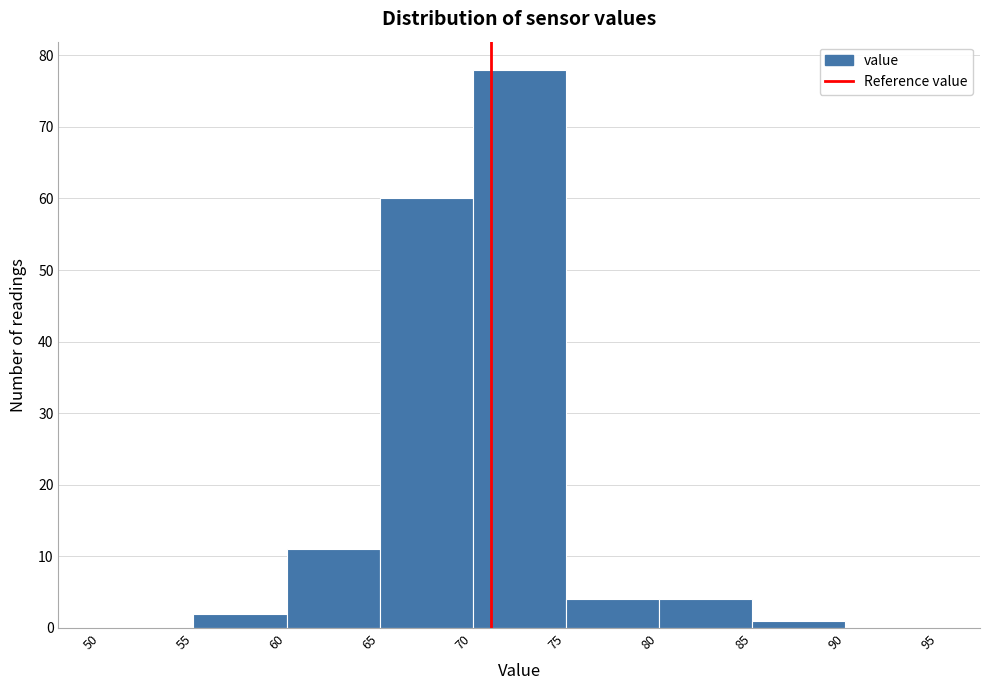

Reading left to right, list every bar in this chart as the range it spans on the x-axis followed by its height. The values are not printed on the chart, so give them approximately, as read against the axis.

50 to 55: 0
55 to 60: 2
60 to 65: 11
65 to 70: 60
70 to 75: 78
75 to 80: 4
80 to 85: 4
85 to 90: 1
90 to 95: 0